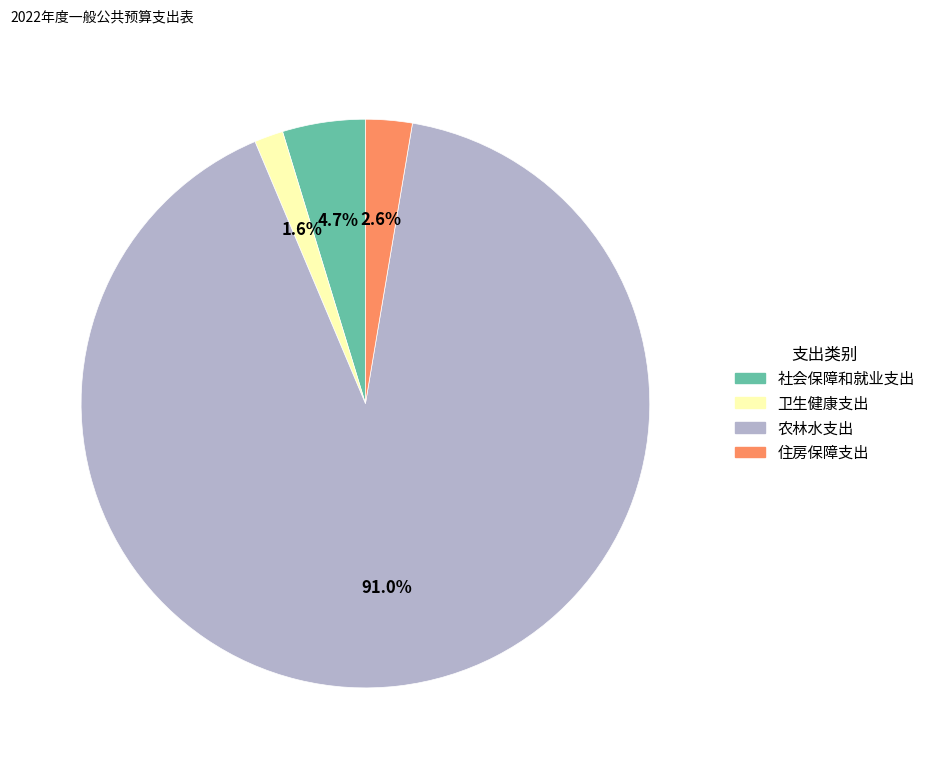

Which slice is the smallest?

卫生健康支出